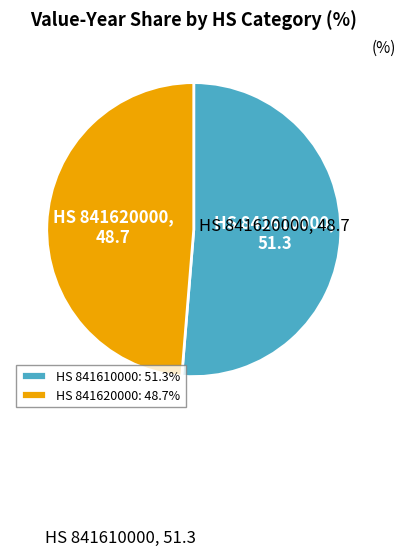

Approximately how many times larger is the value at HS 841620000: 48.7% compared to HS 841610000: 51.3%?

0.9